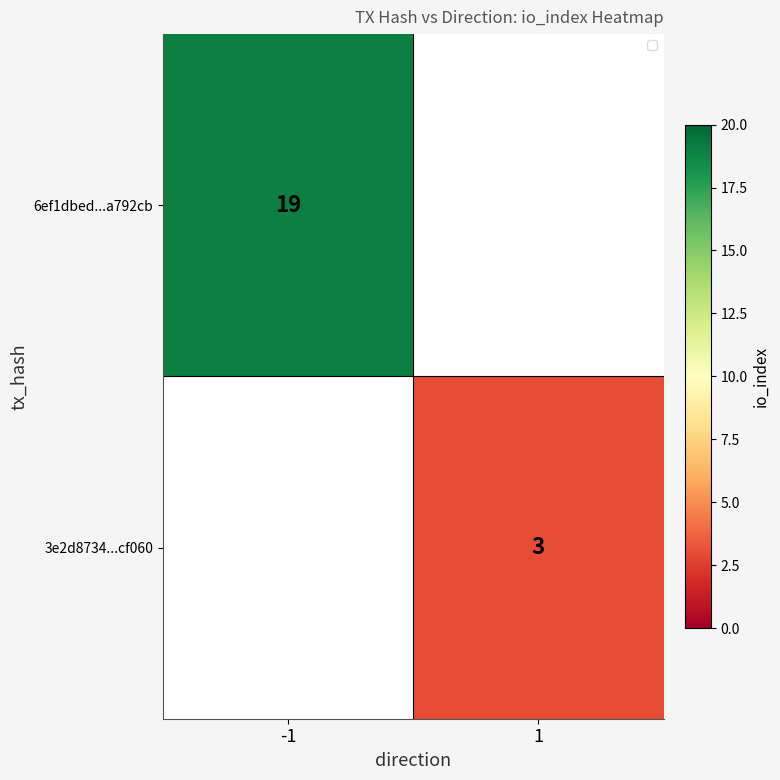

True or false: 6ef1dbed...a792cb has a value of 19 at -1.

True